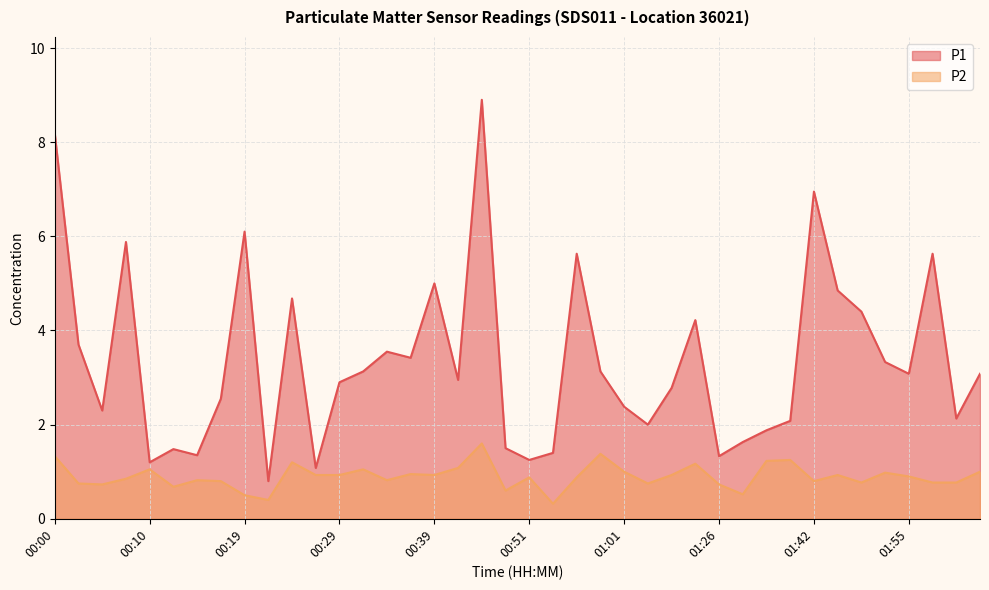

List the labels in order of P1 value, largest first.

00:44, 00:00, 01:42, 00:19, 00:07, 00:56, 02:00, 00:39, 01:45, 00:24, 01:50, 01:15, 00:02, 00:34, 00:37, 01:53, 00:32, 00:59, 01:55, 02:05, 00:42, 00:29, 01:13, 00:17, 01:01, 00:05, 02:03, 01:40, 01:04, 01:38, 01:32, 00:49, 00:12, 00:54, 00:15, 01:26, 00:51, 00:10, 00:27, 00:22